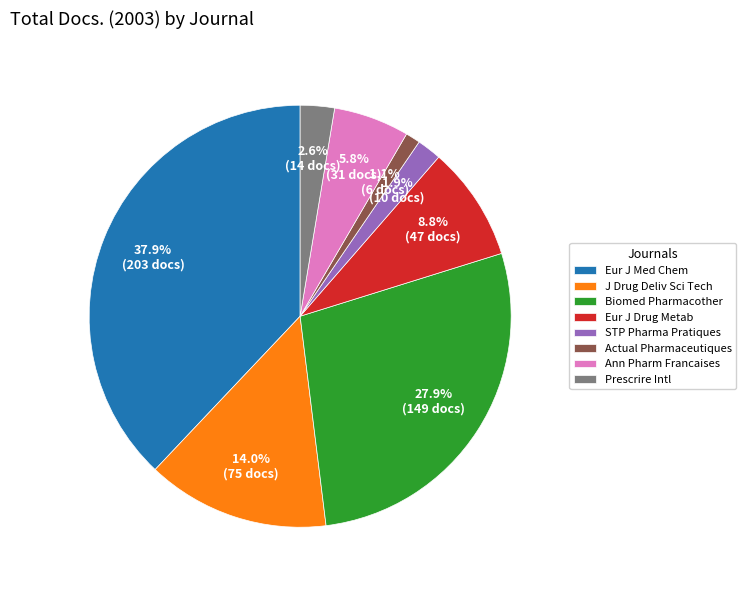

Count the number of slices in the pie.

8